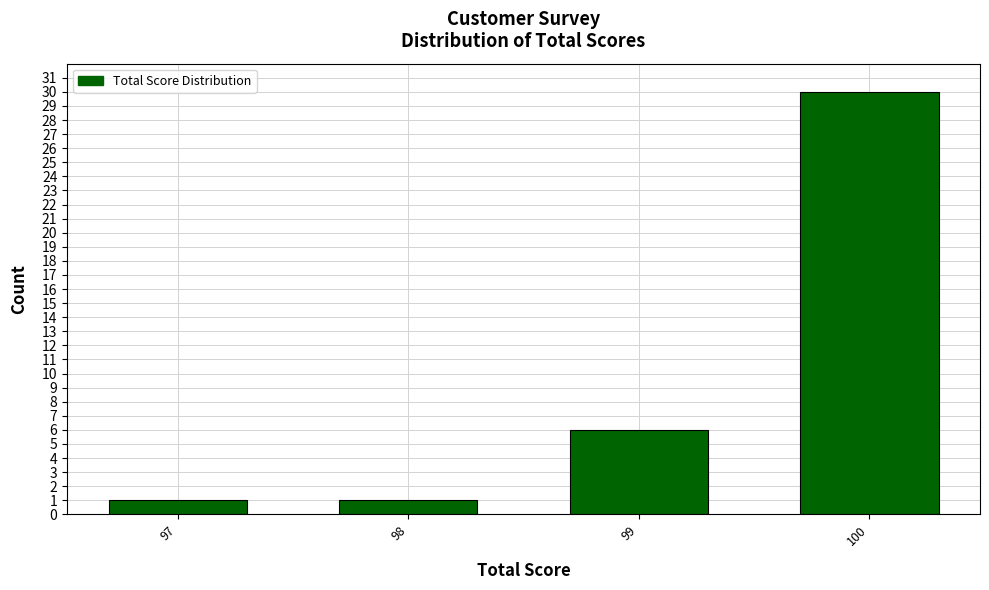

Reading left to right, what are all the values shown in this chart?

1	1	6	30